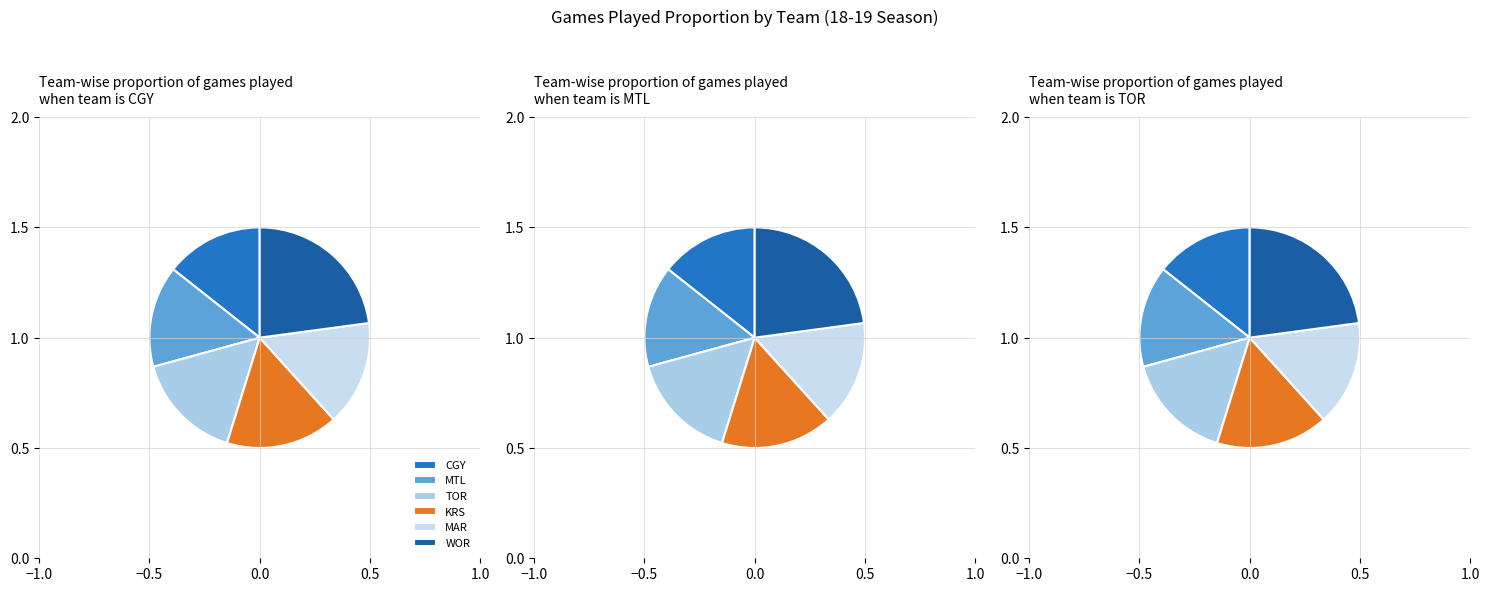

The KRS slice represents 28% of the pie. True or false?

False